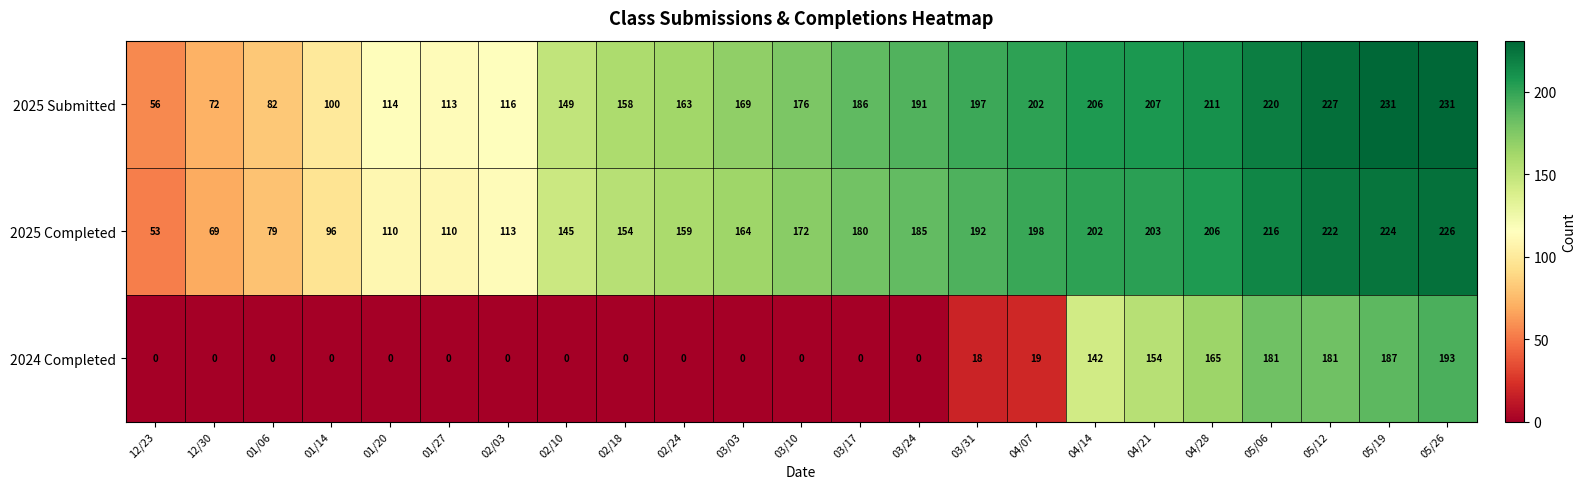

How many distinct data groups are displayed?

3